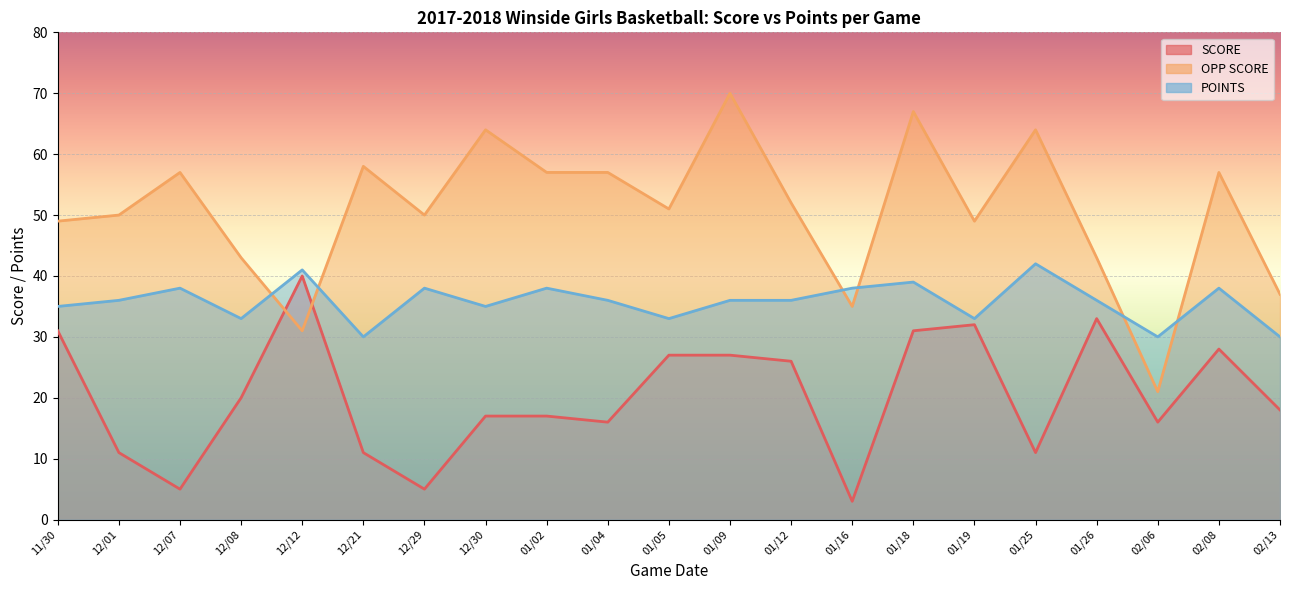

Does the chart display data point markers on the line(s)?

No